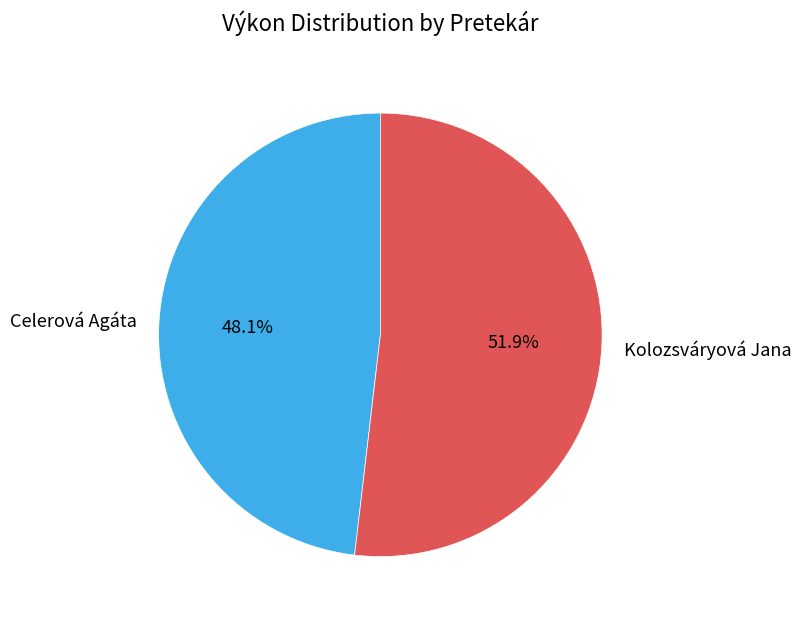

How much of the chart is everything except Kolozsváryová Jana?

48.1%